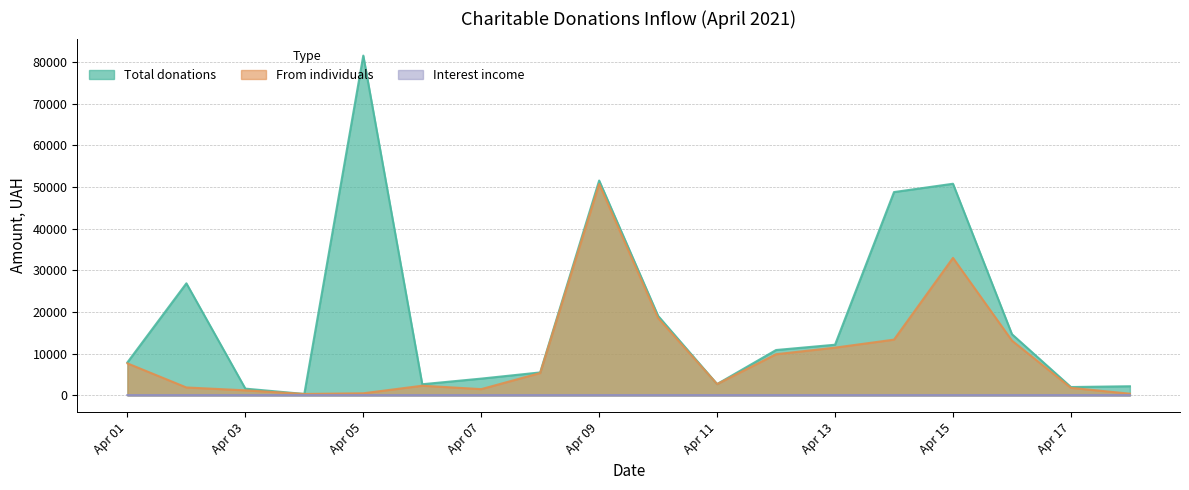

The value of From individuals at Apr 09 is 30705.5. True or false?

False